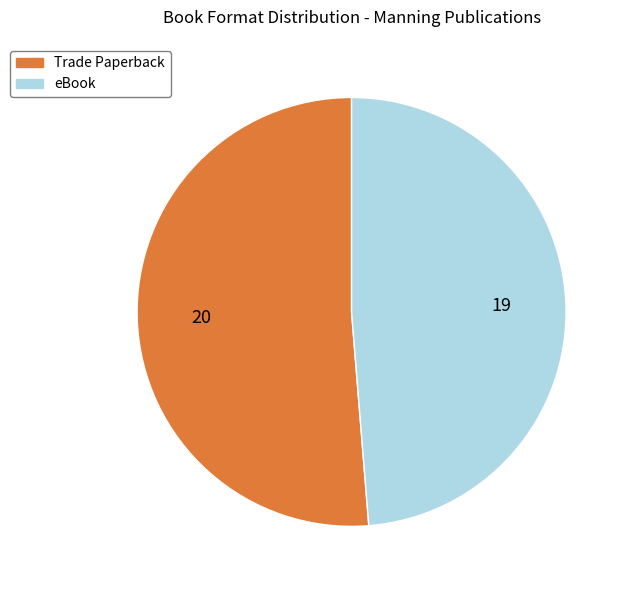

The Trade Paperback slice represents 45% of the pie. True or false?

False